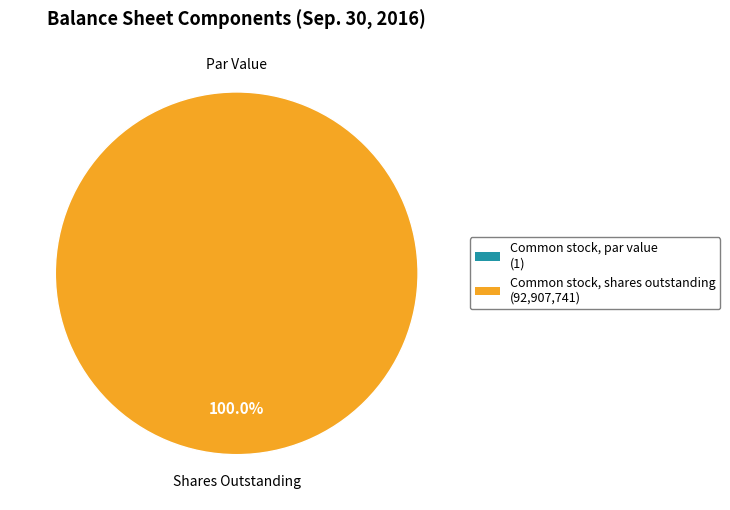

How many slices are in this pie chart?

2